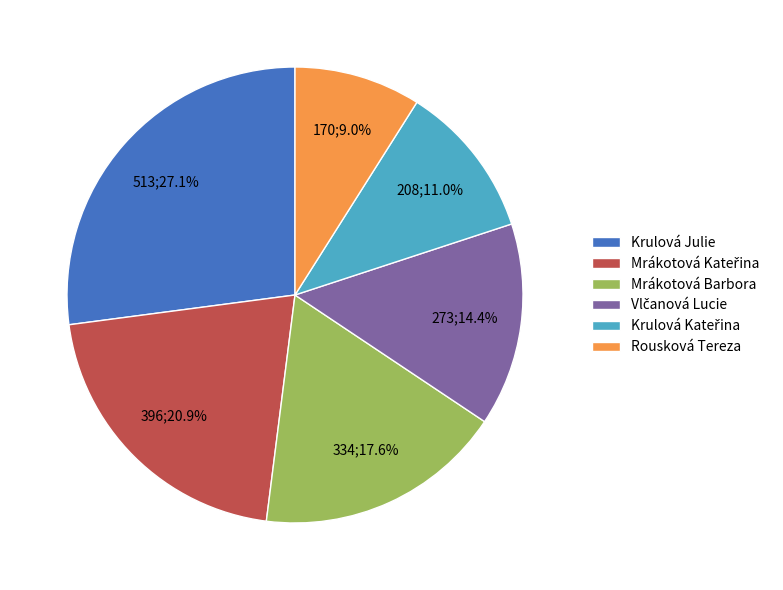

Which slice is the smallest?

Rousková Tereza